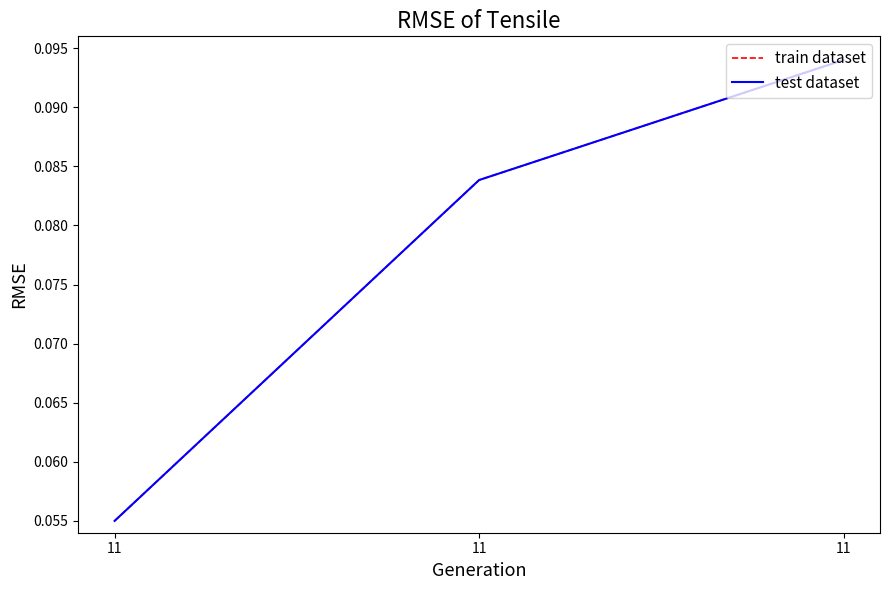

Which category has the lowest value in the test dataset series?

11